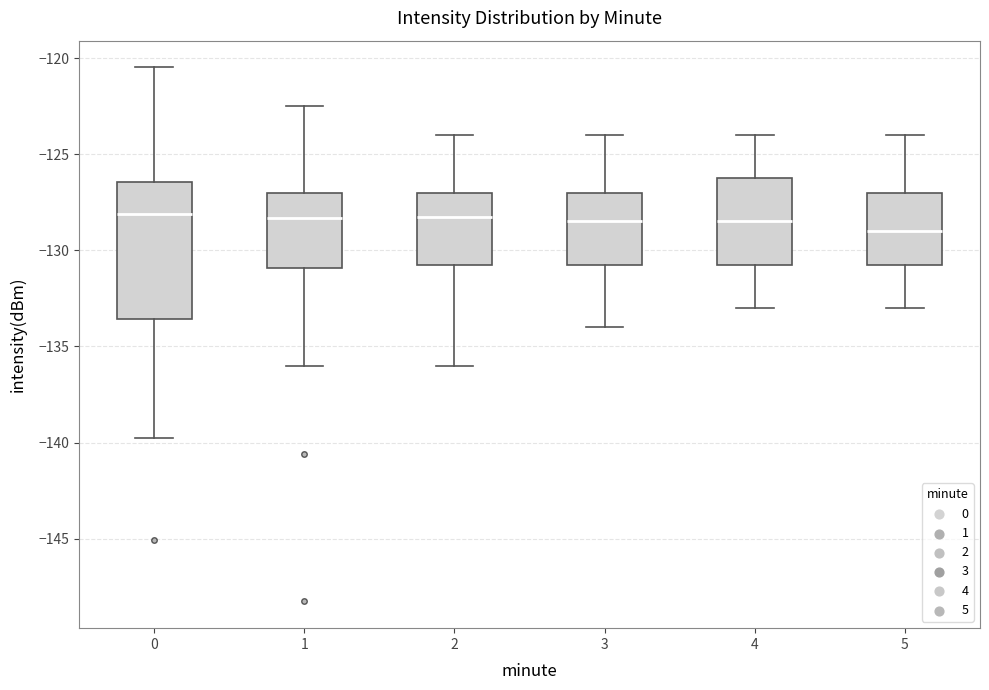

Where does the lower whisker of the box at x = 1 end on the y-axis? The values are not printed on the chart, so give them approximately, as read against the axis.

-136.0